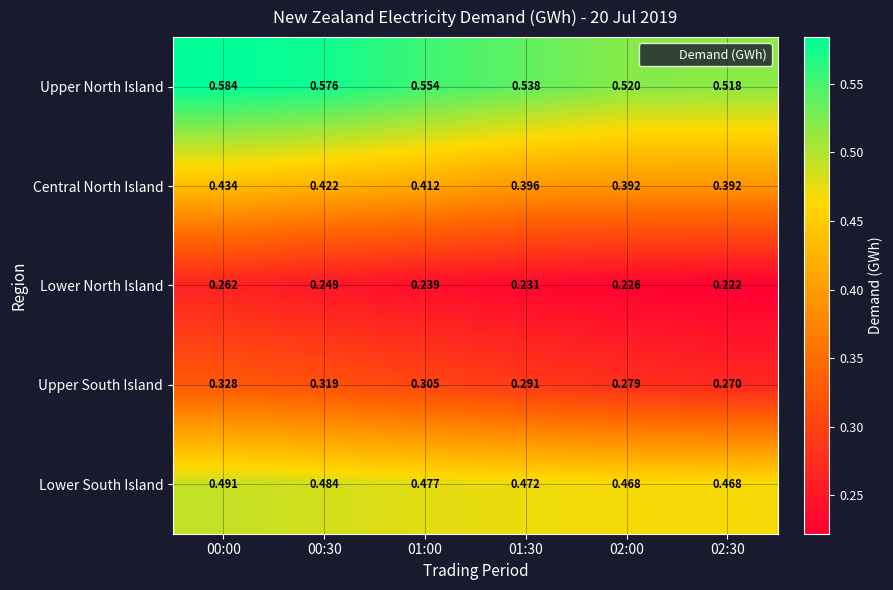

Which series has the largest total across all categories?

Upper North Island